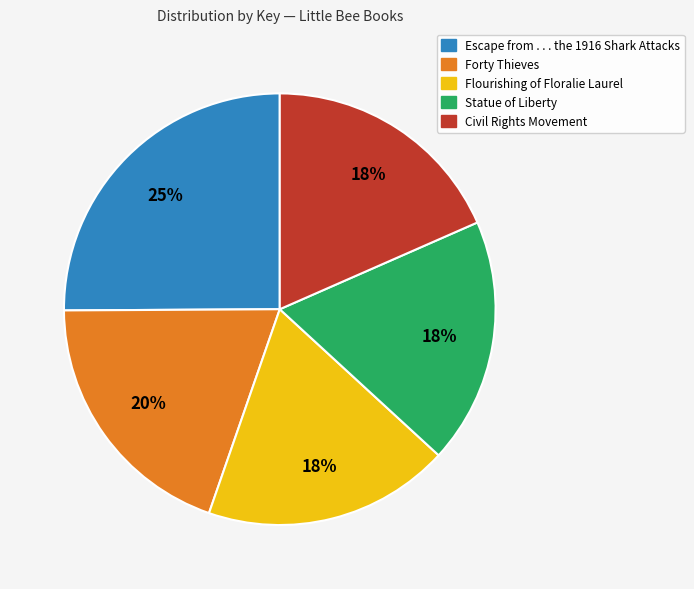

Which category has the biggest portion of the pie?

Escape from . . . the 1916 Shark Attacks